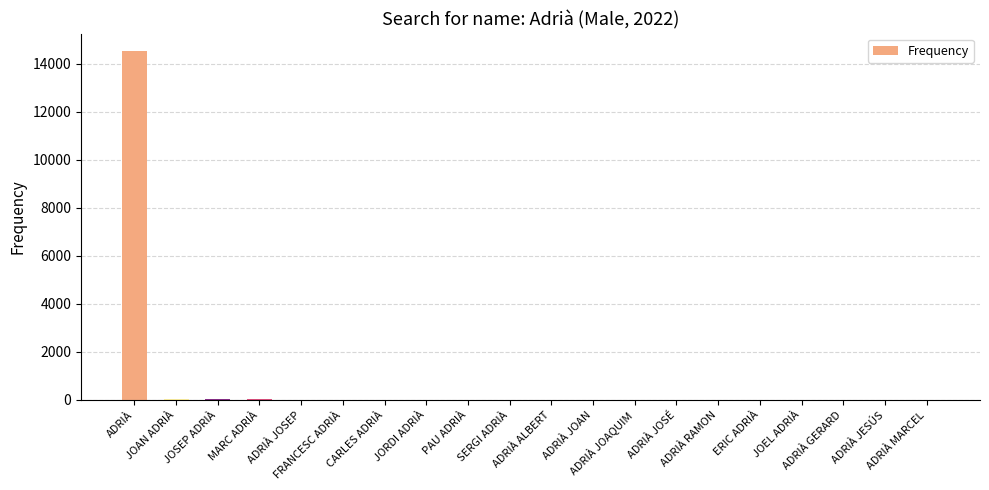

What is the sum of all values?

14658